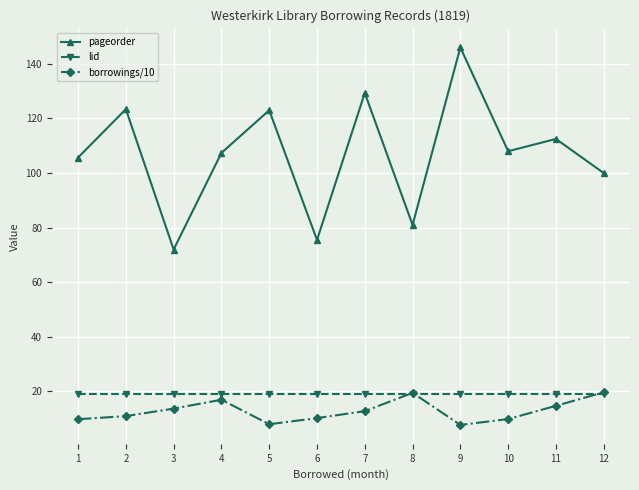

The value of lid at 9 is 33.9. True or false?

False